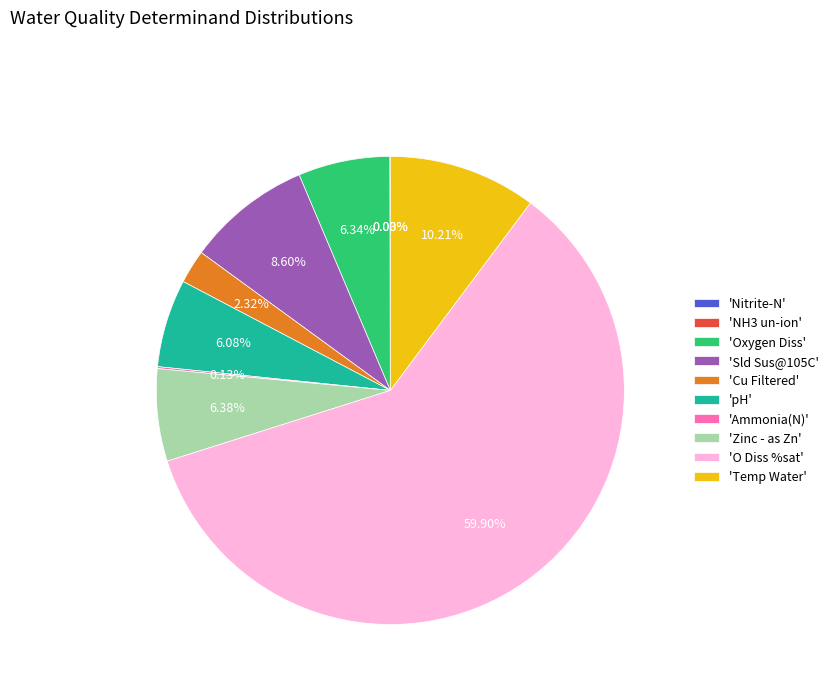

What is the largest slice in the pie chart?

'O Diss %sat'